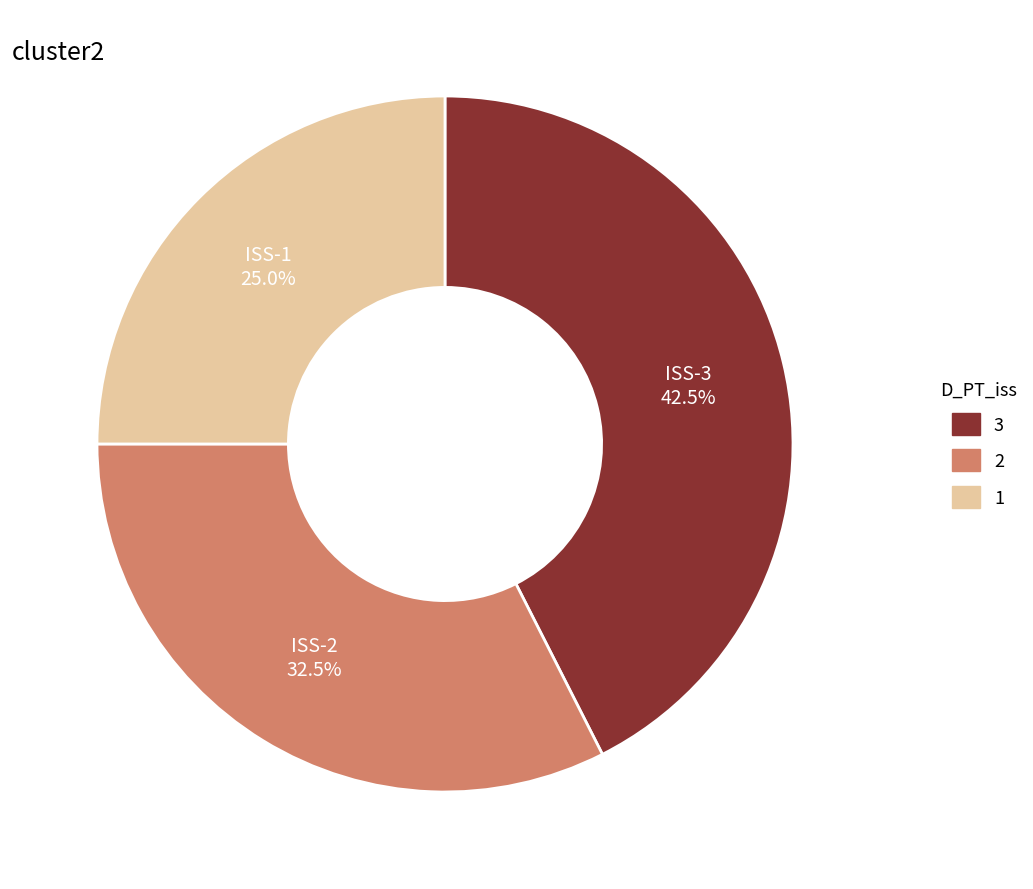

Is there any slice that represents more than half of the pie?

No